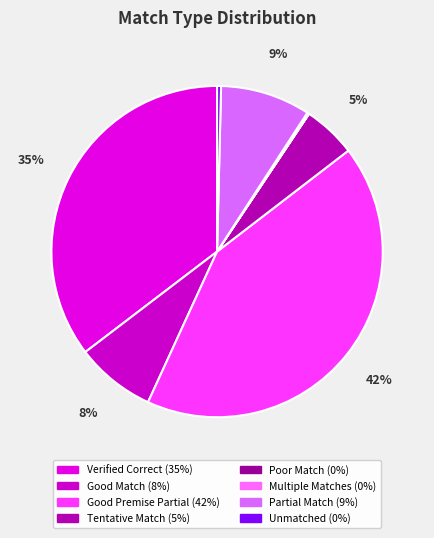

How much of the chart is everything except Good Match?

92.2%